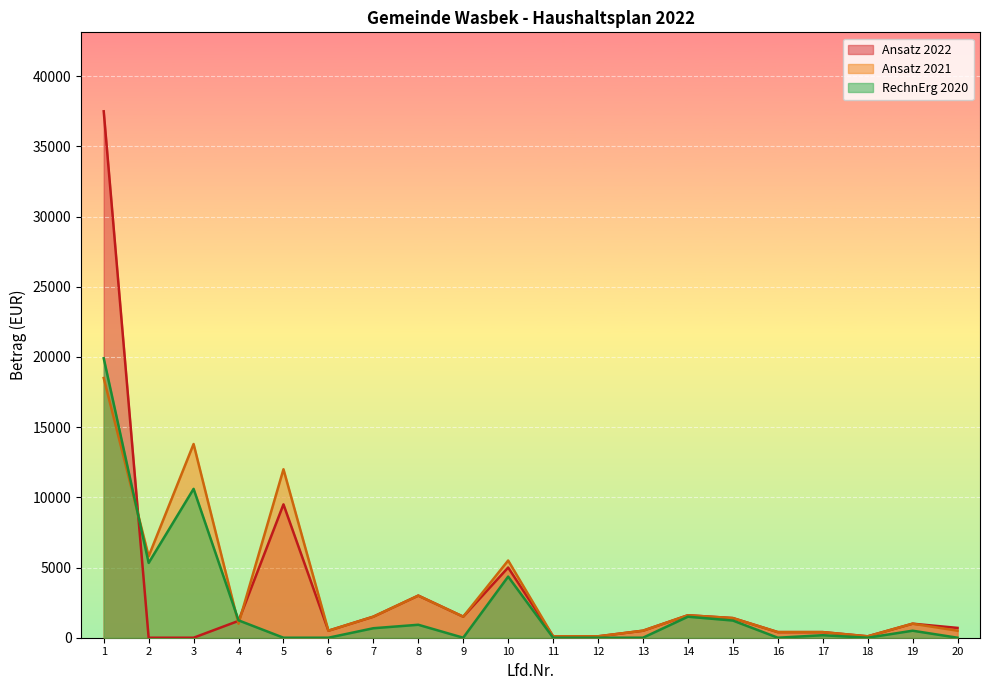

At which label is Ansatz 2021 closest to 9300?

5